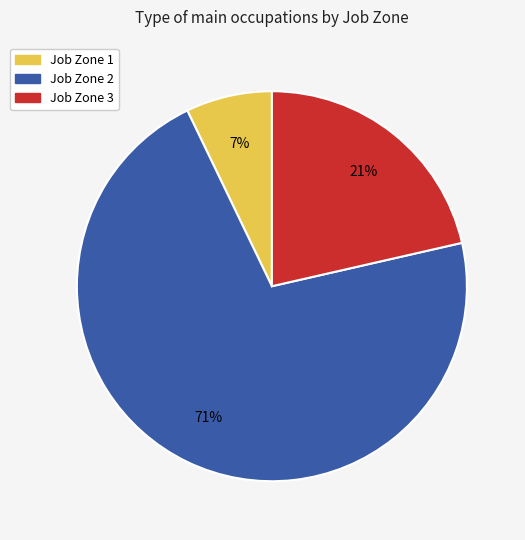

Do Job Zone 3 and Job Zone 1 together represent more than half of the pie?

No